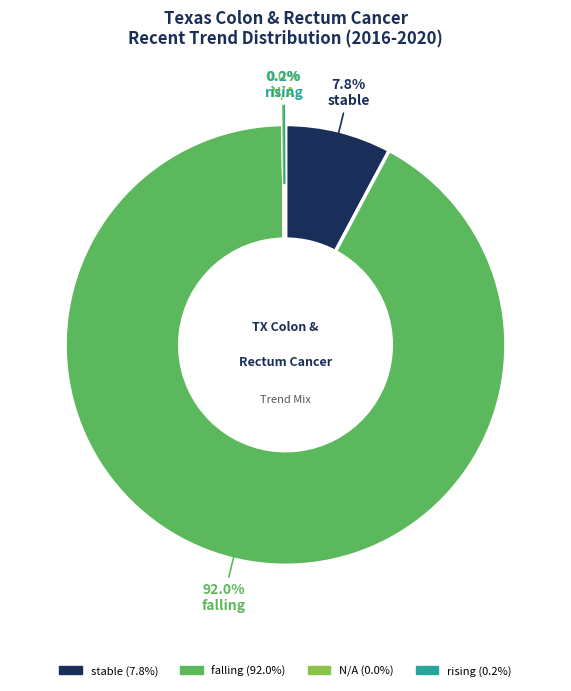

Does any single category account for the majority?

Yes